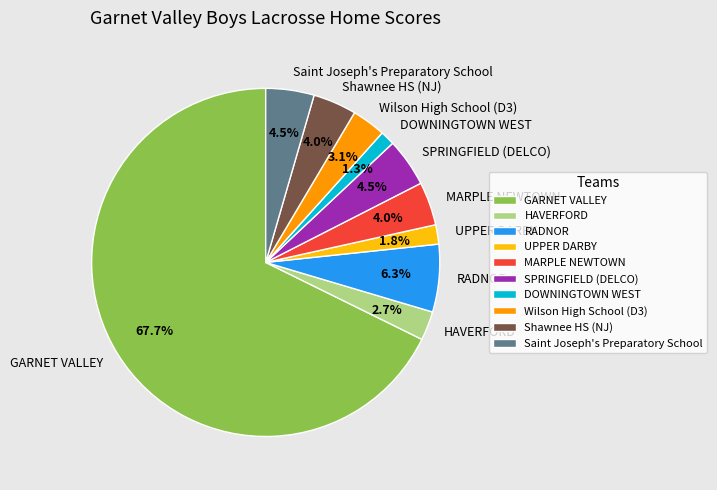

The Wilson High School (D3) slice represents 3% of the pie. True or false?

True